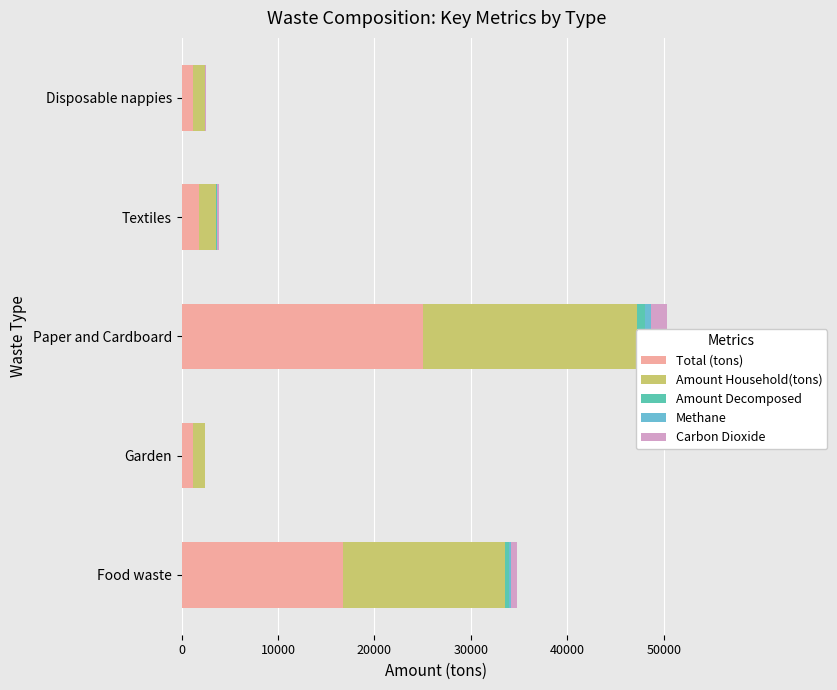

At how many categories does at least one series exceed 4171?

2